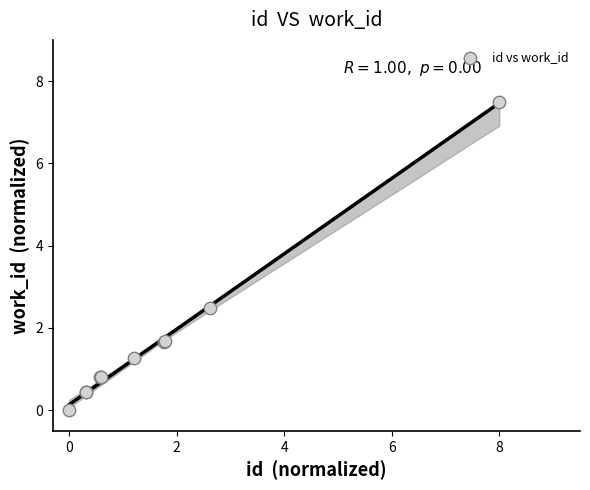

What Y value in the scatter plot is closest to 3?

2.5